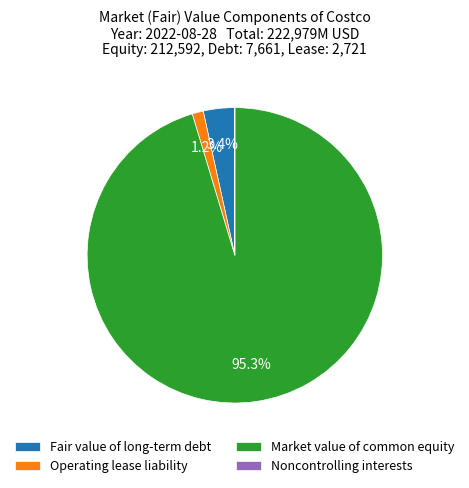

To the nearest percent, what is the difference between the largest and smallest slice percentages?

95%